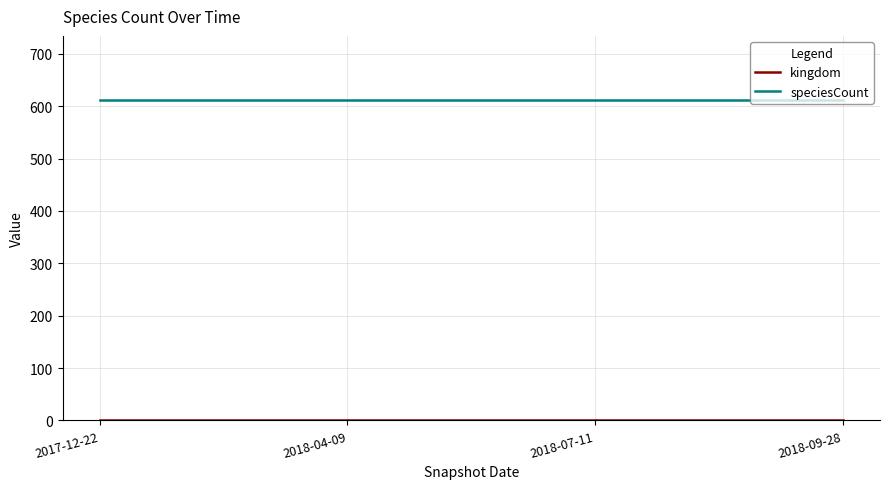

At how many categories does at least one series exceed 604?

4